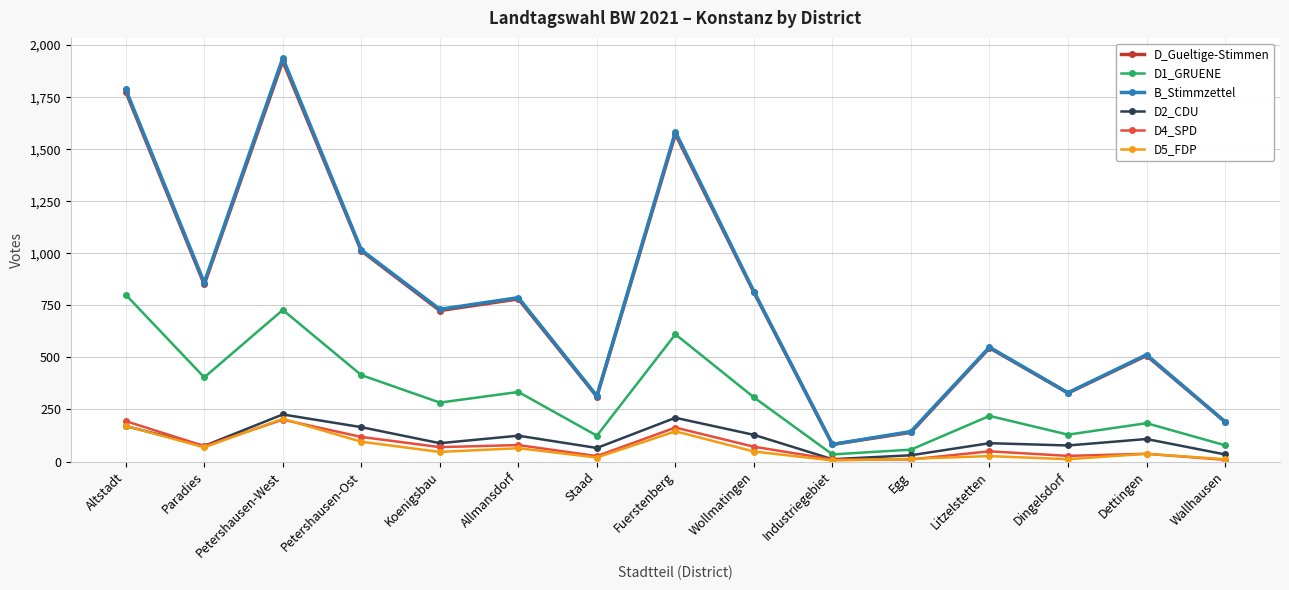

At how many categories does at least one series exceed 982?

4